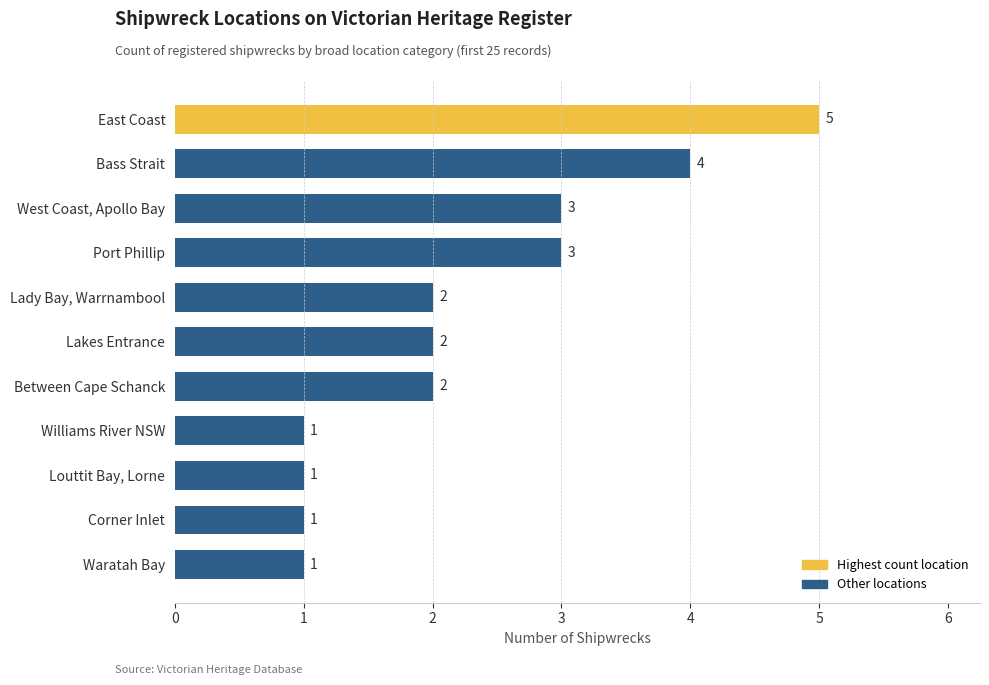

Is it true that the value at Bass Strait is 6?

False